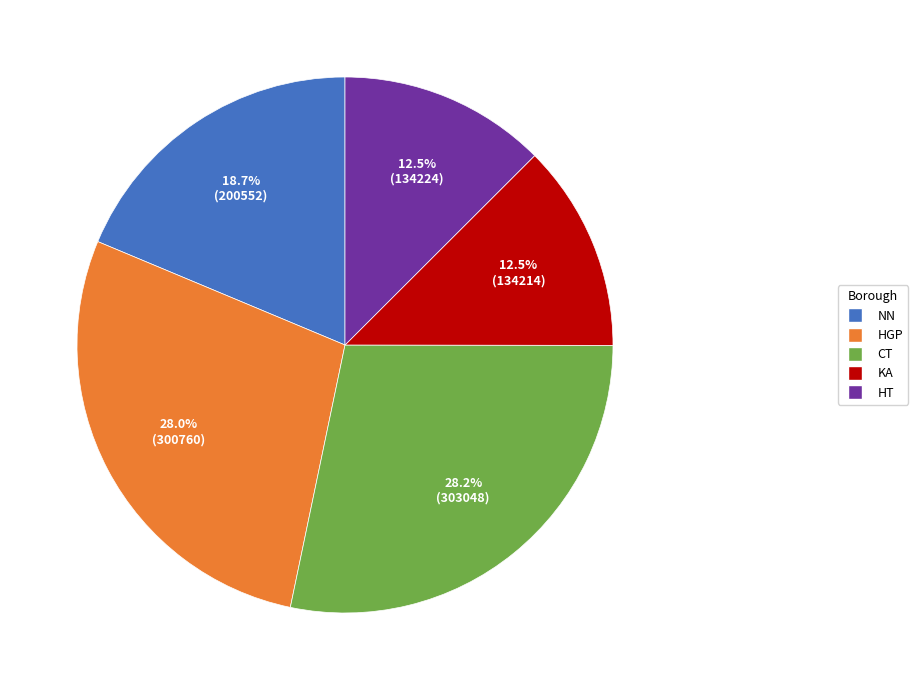

Does any single category account for the majority?

No